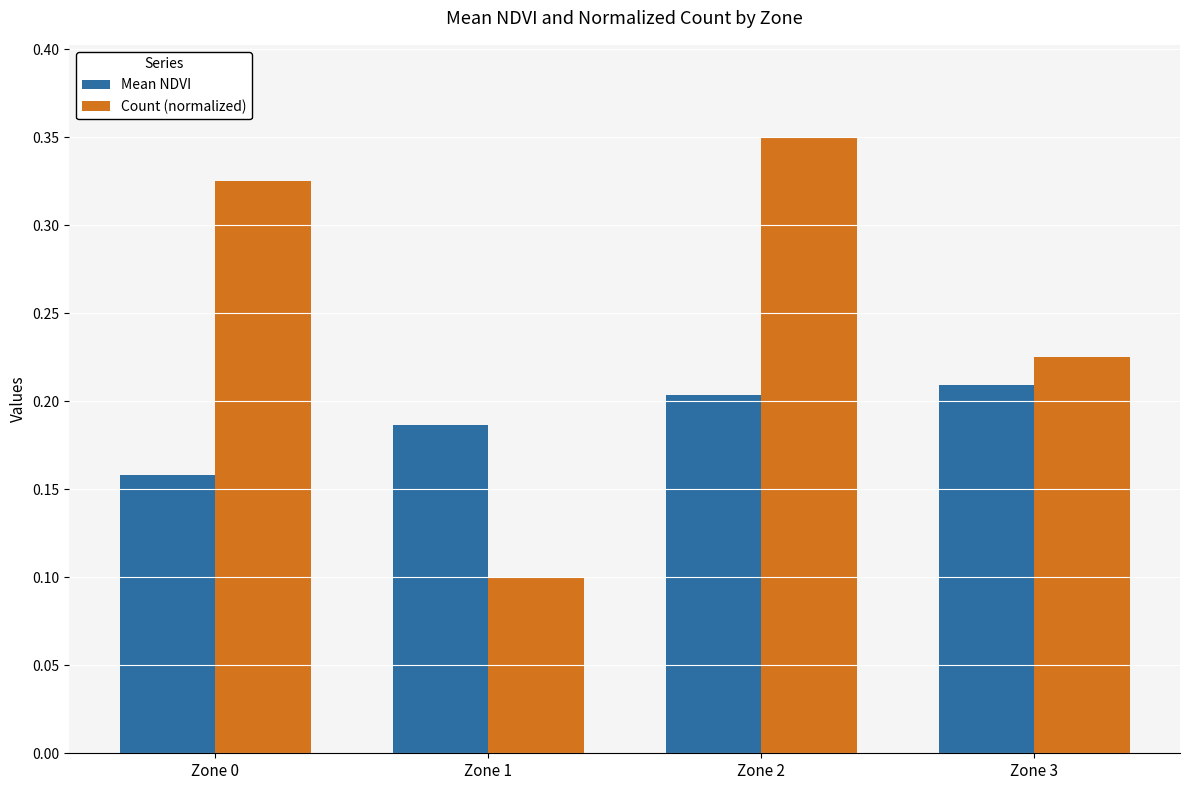

At which label is Mean NDVI closest to 0?

Zone 0